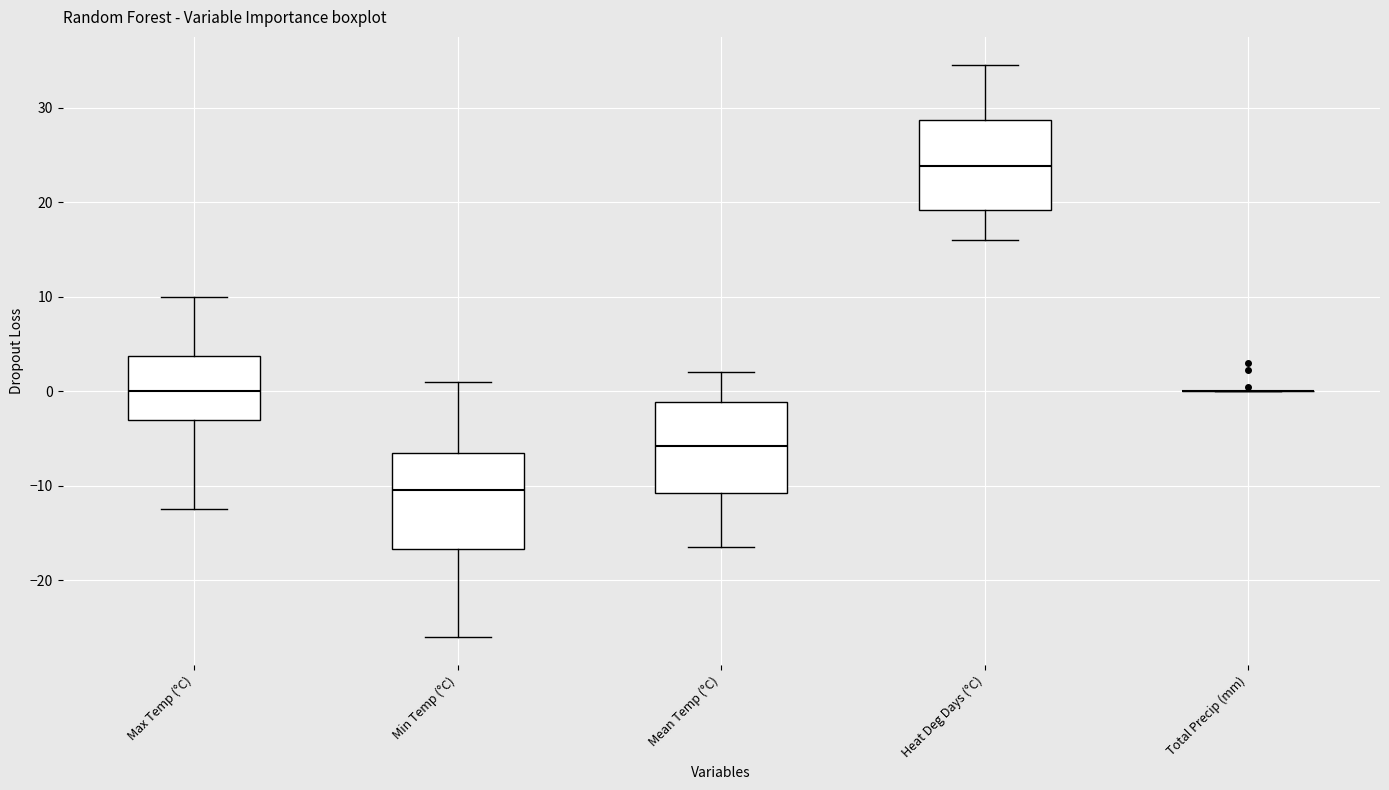

Where does the median line of the box for Mean Temp (°C) sit on the y-axis? The values are not printed on the chart, so give them approximately, as read against the axis.

-6